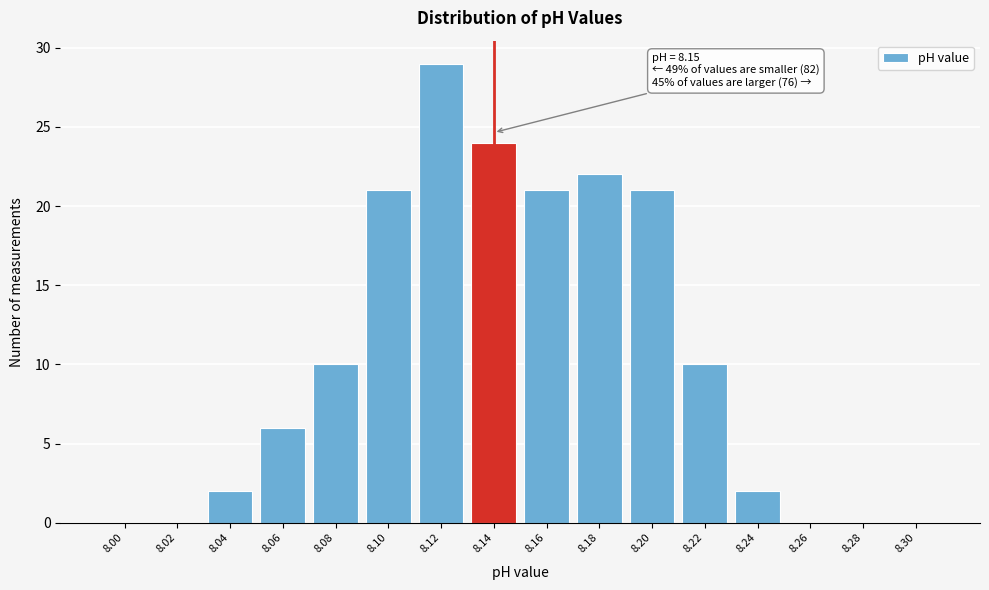

Reading left to right, what are all the values shown in this chart?

8.00=0	8.02=0	8.04=2	8.06=6	8.08=10	8.10=21	8.12=29	8.14=24	8.16=21	8.18=22	8.20=21	8.22=10	8.24=2	8.26=0	8.28=0	8.30=0